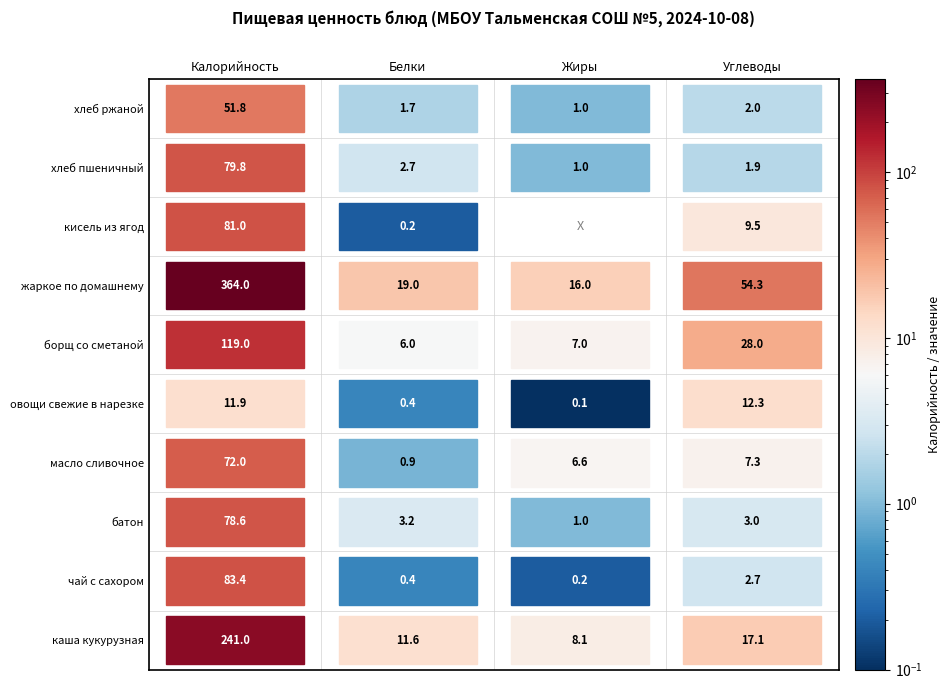

Where is каша кукурузная nearest to the value 120?

1